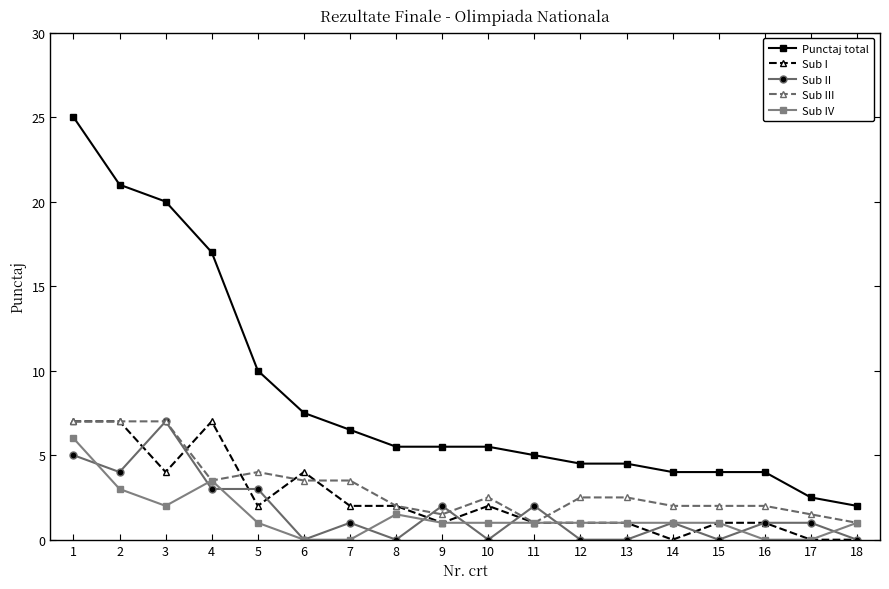

What is the approximate value of Punctaj total at 13?

4.5